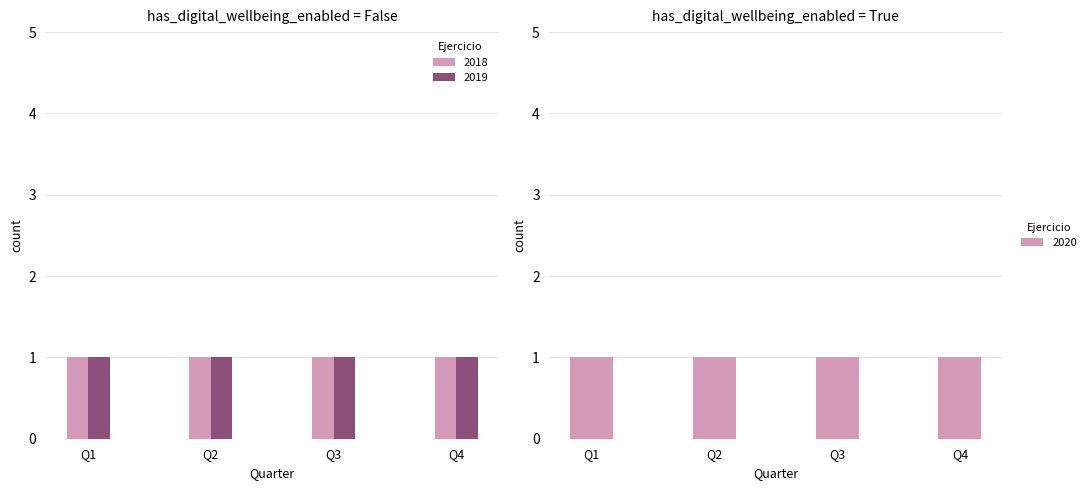

What are all the series names shown in the legend?

2018, 2019, 2020